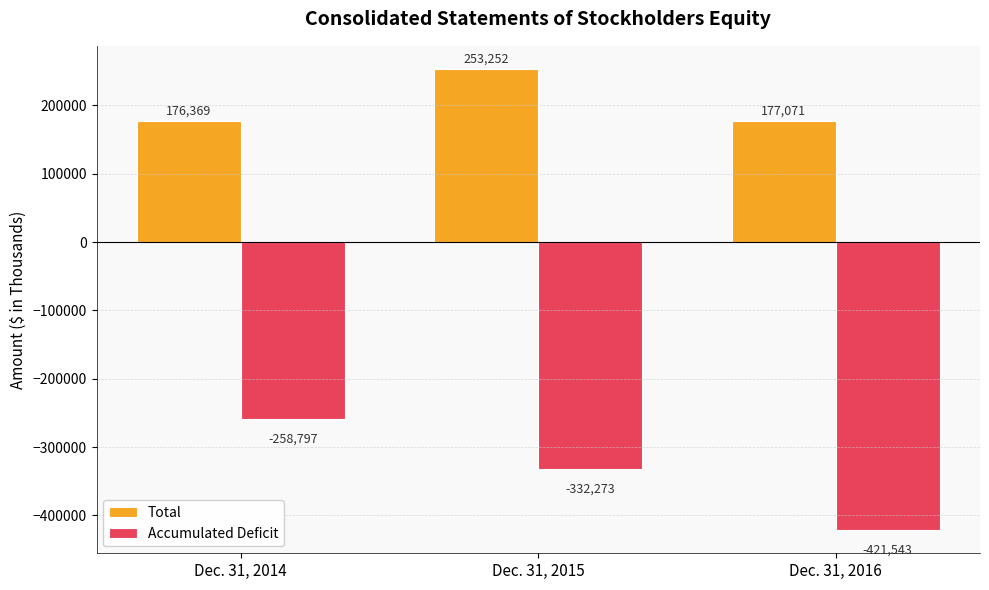

Rank the series at Dec. 31, 2015 from highest to lowest value.

Total, Accumulated Deficit